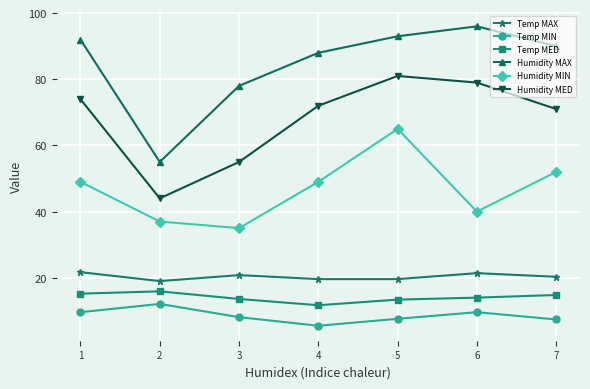

At which category is the sum across all series the highest?

5